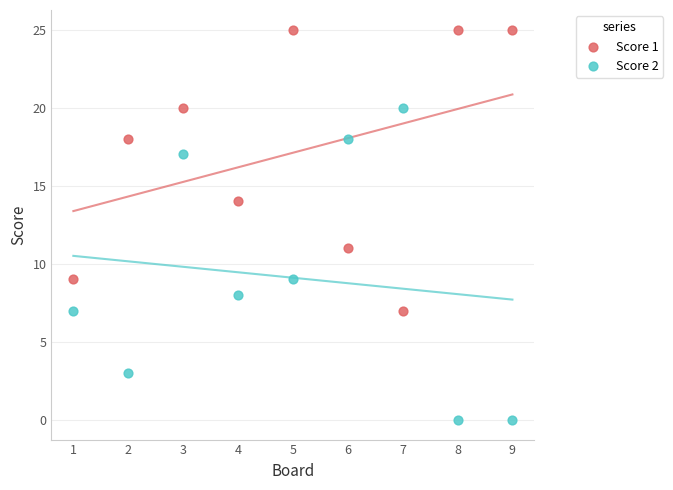

Across all series, what Y value is closest to 12?

11